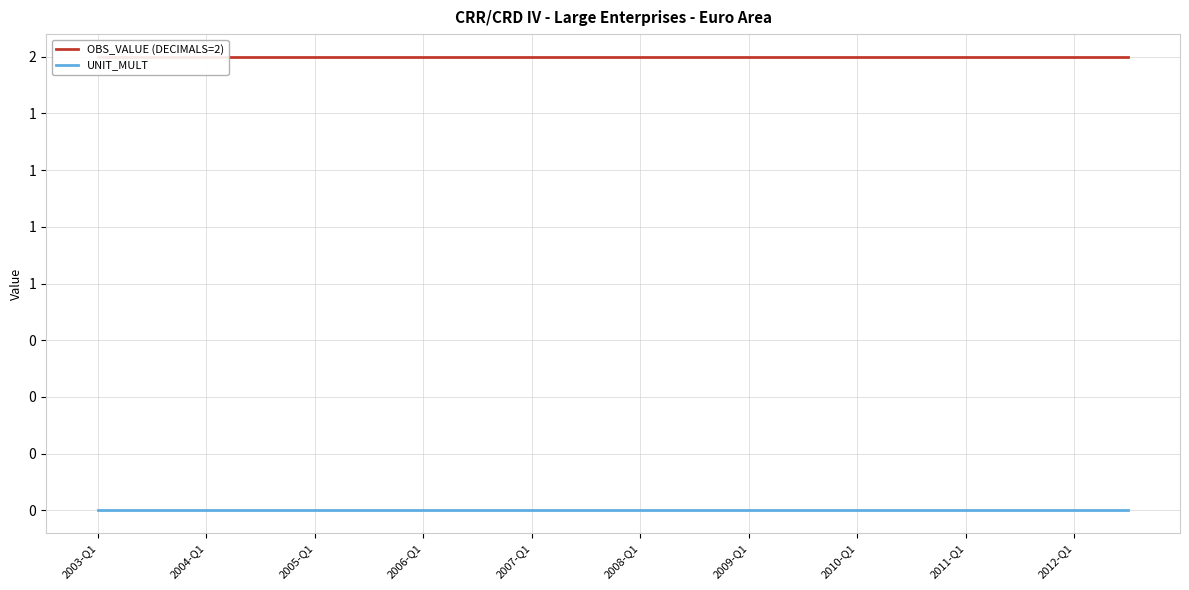

How many lines are shown in the chart?

2